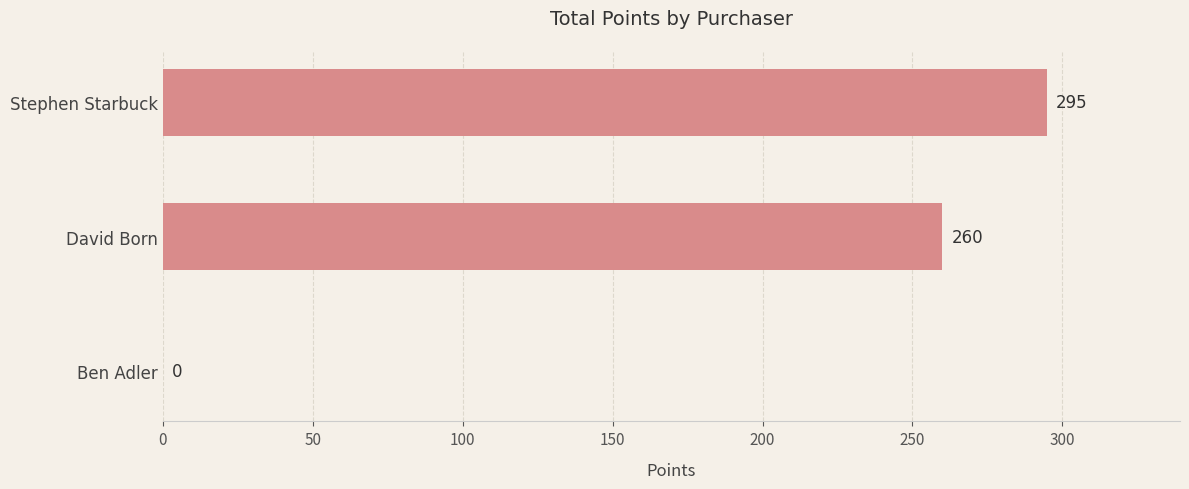

Reading top to bottom, extract all data points from this chart.

Stephen Starbuck=295	David Born=260	Ben Adler=0